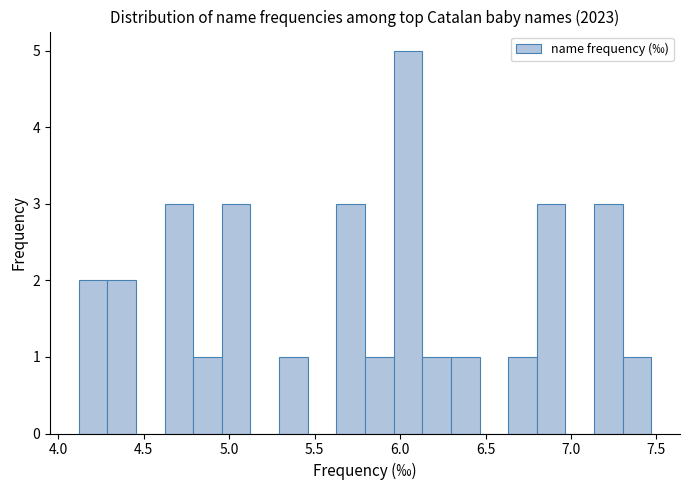

Around what value on the x-axis is the tallest bar? Give the approximate position of its centre, as read against the axis.

6.05